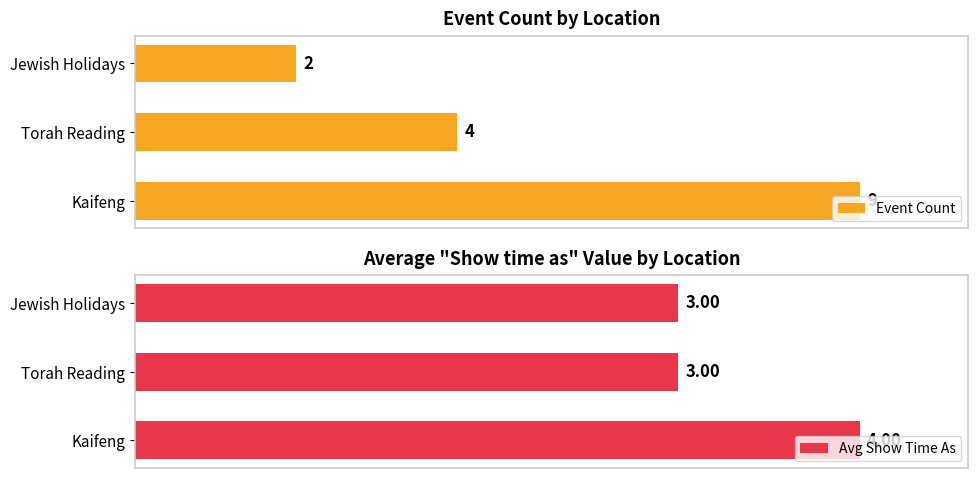

Are the bars horizontal?

Yes